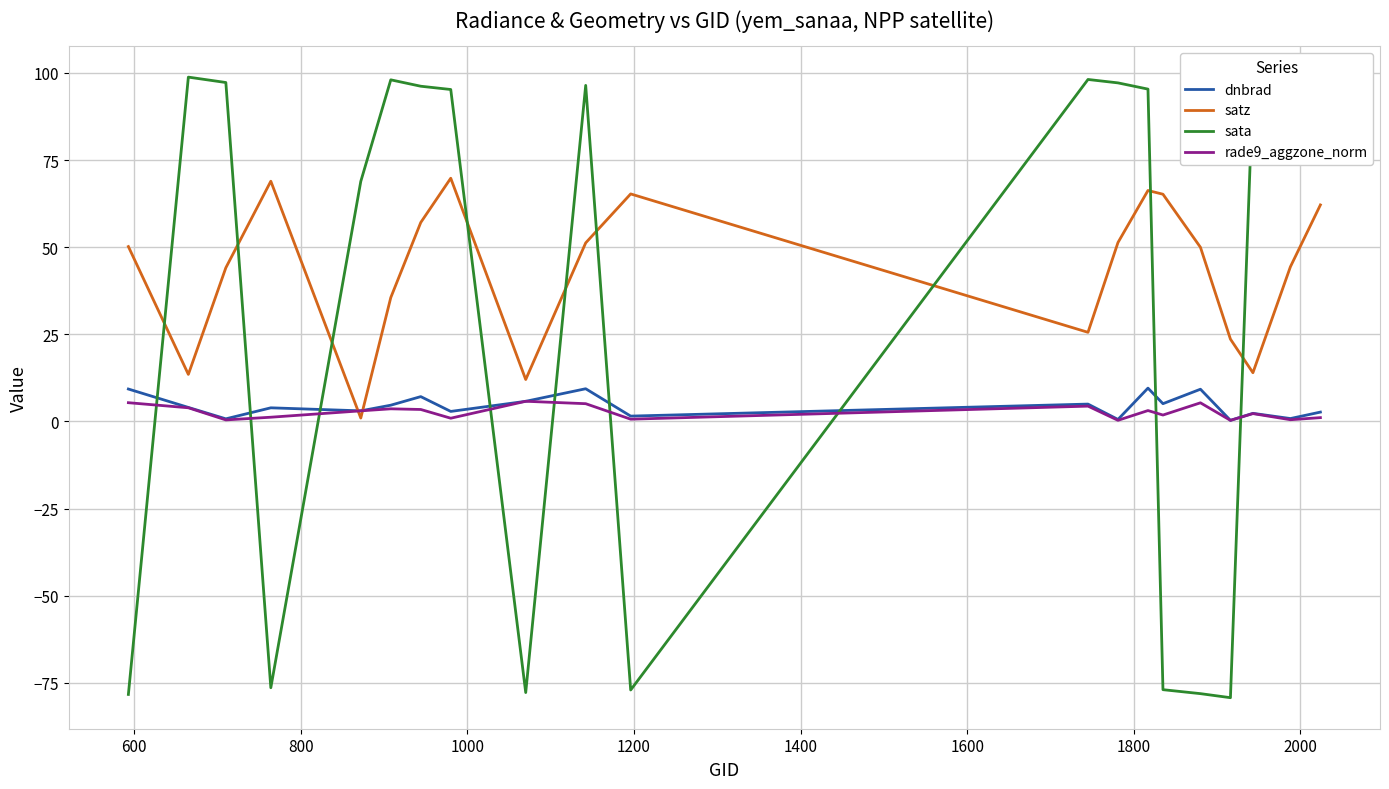

Which series ends up on top after the final intersection of satz and sata?

sata